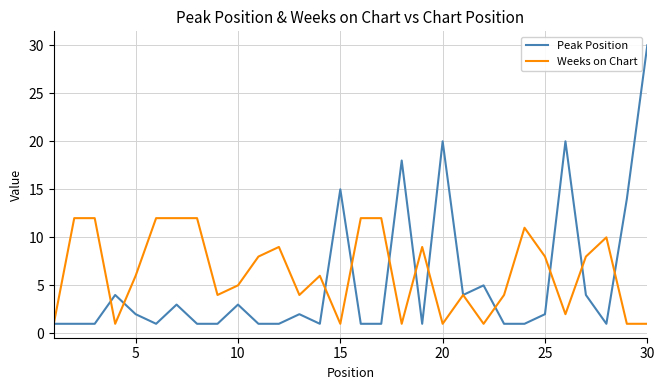

Which series has the widest spread of values?

Peak Position